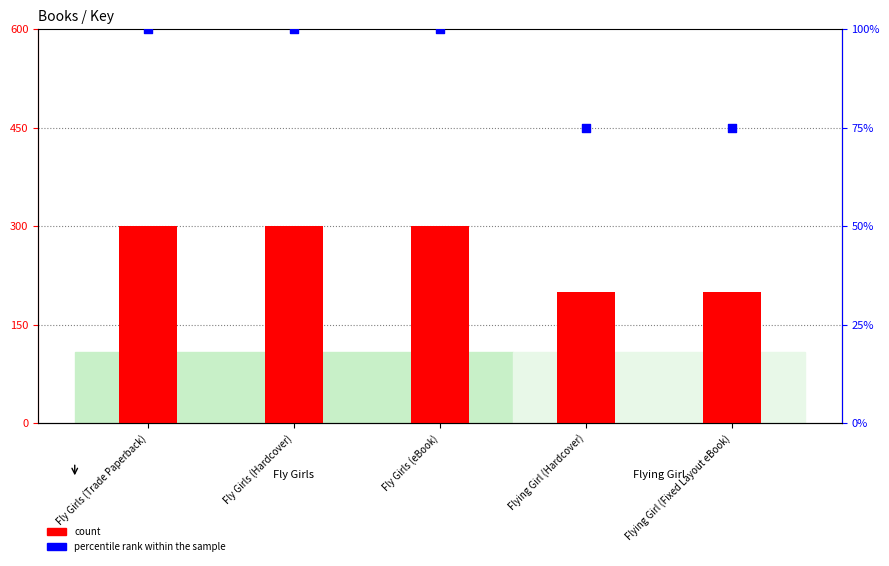

Is the value of count at Flying Girl (Fixed Layout eBook) greater than the value of percentile rank within the sample at Flying Girl (Fixed Layout eBook)?

Yes